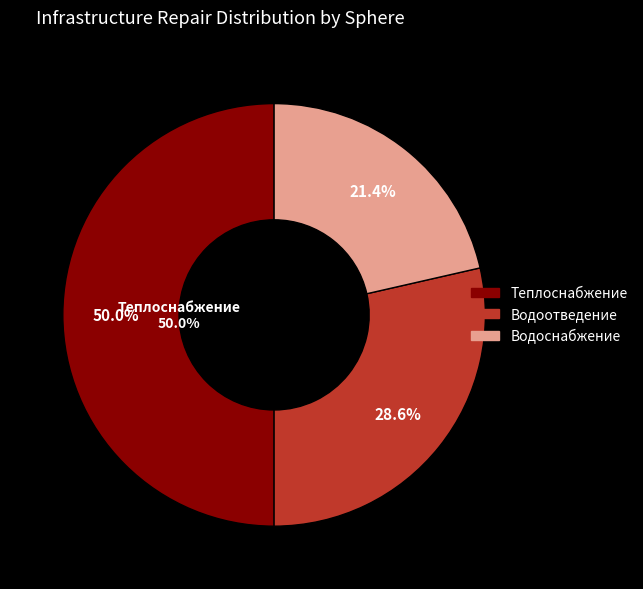

Do Теплоснабжение and Водоотведение together represent more than half of the pie?

Yes